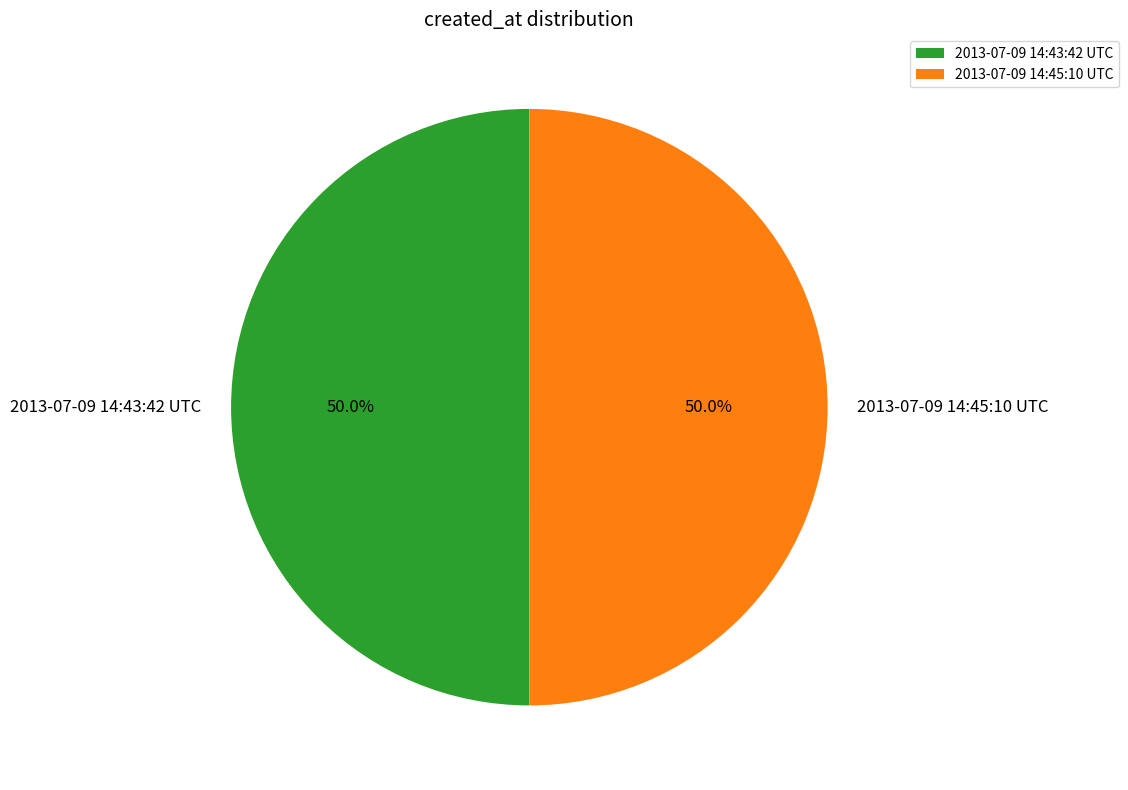

What percentage is NOT represented by 2013-07-09 14:45:10 UTC?

50.0%